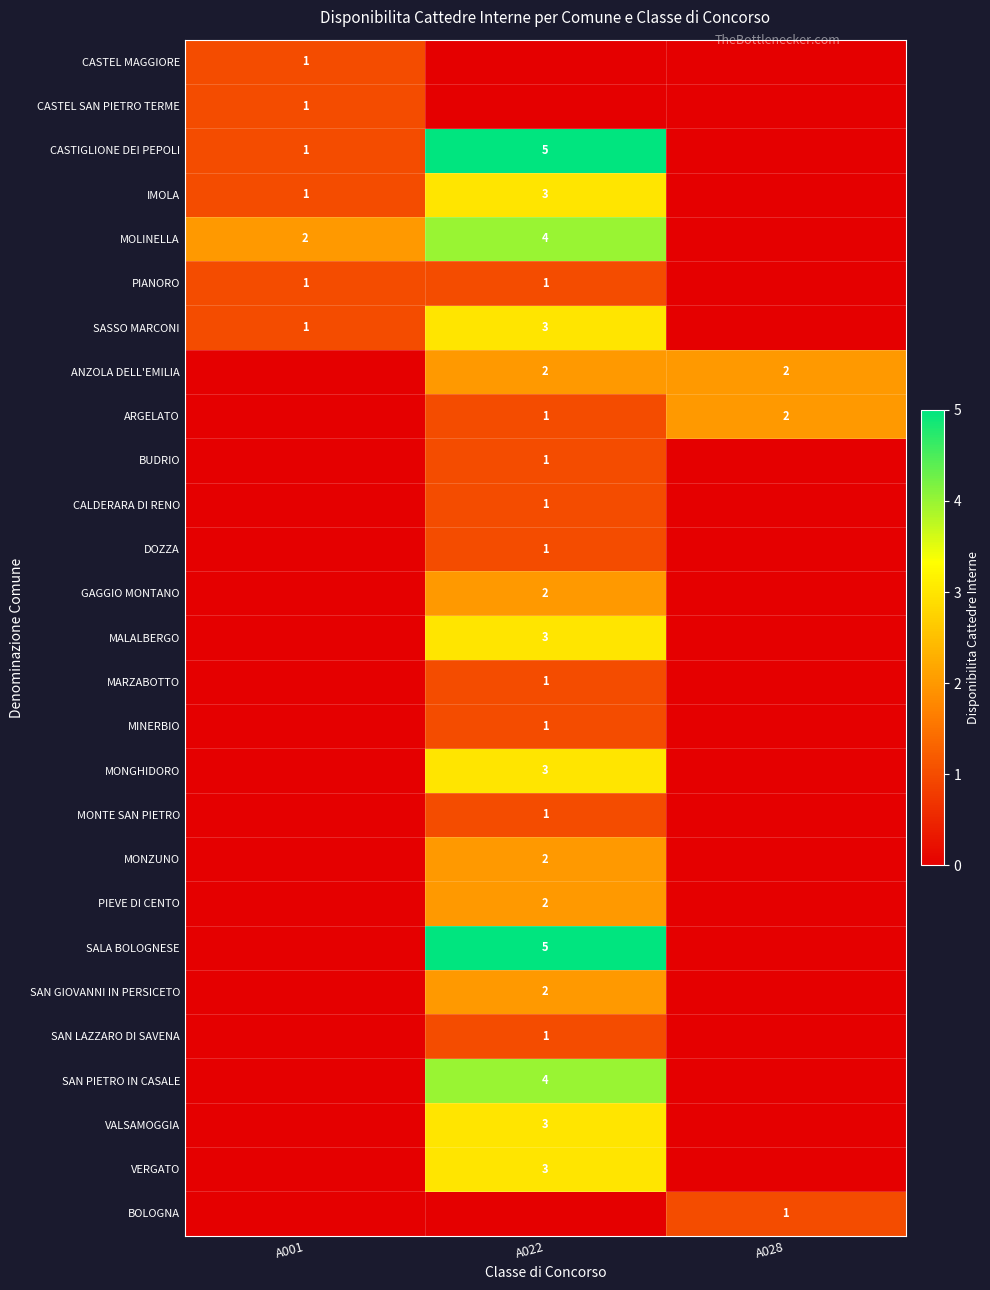

What is the sum of the MONTE SAN PIETRO values at A028 and A022?

1